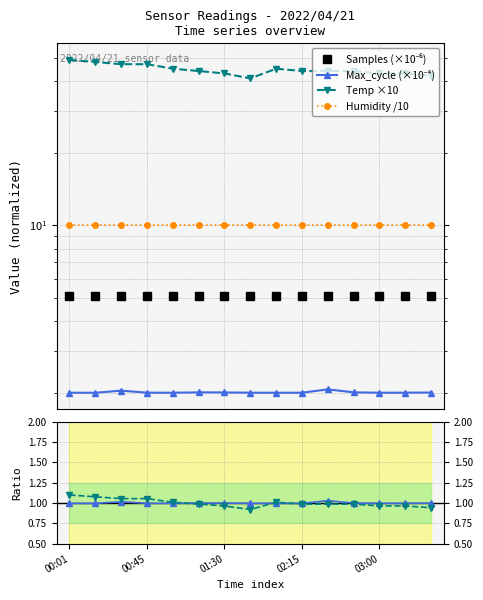

Read the Humidity /10 value at 03:00.

10.0